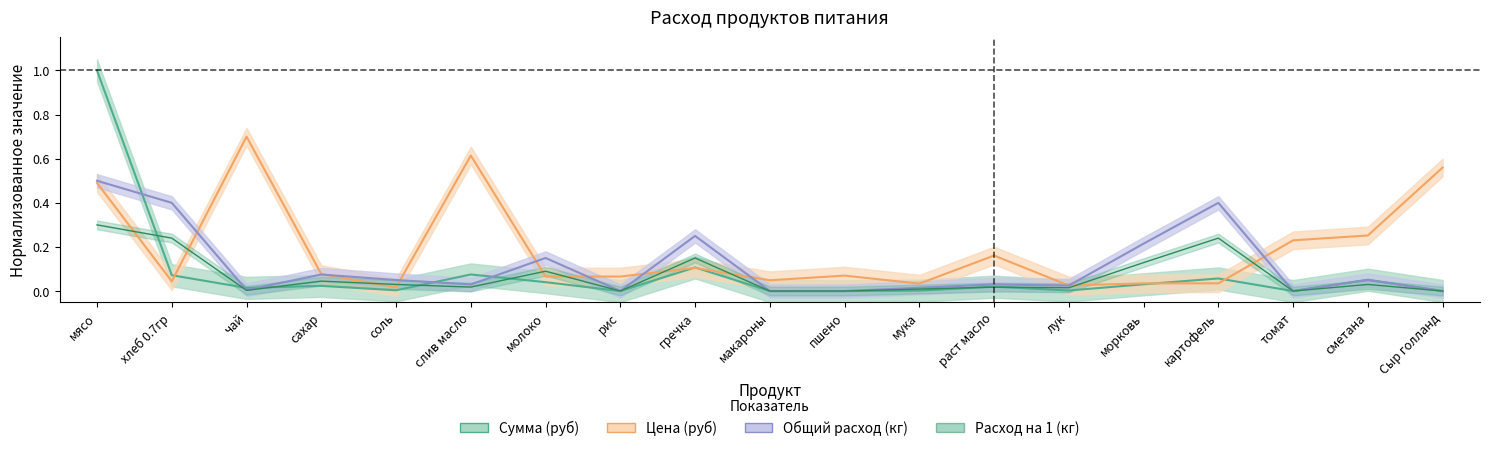

The value of Сумма at мука is 0.0. True or false?

False